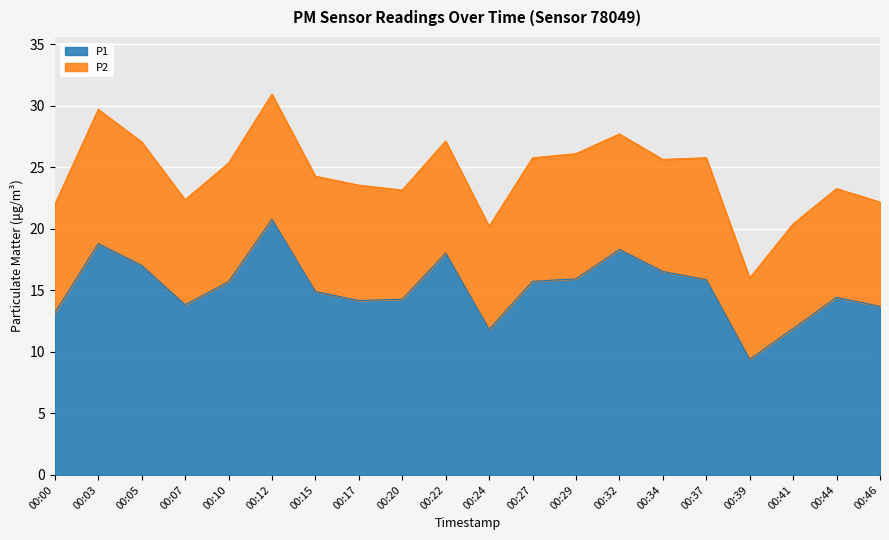

List the labels in order of value, largest first.

00:12, 00:03, 00:32, 00:22, 00:05, 00:34, 00:29, 00:37, 00:27, 00:10, 00:15, 00:44, 00:20, 00:17, 00:07, 00:46, 00:00, 00:41, 00:24, 00:39